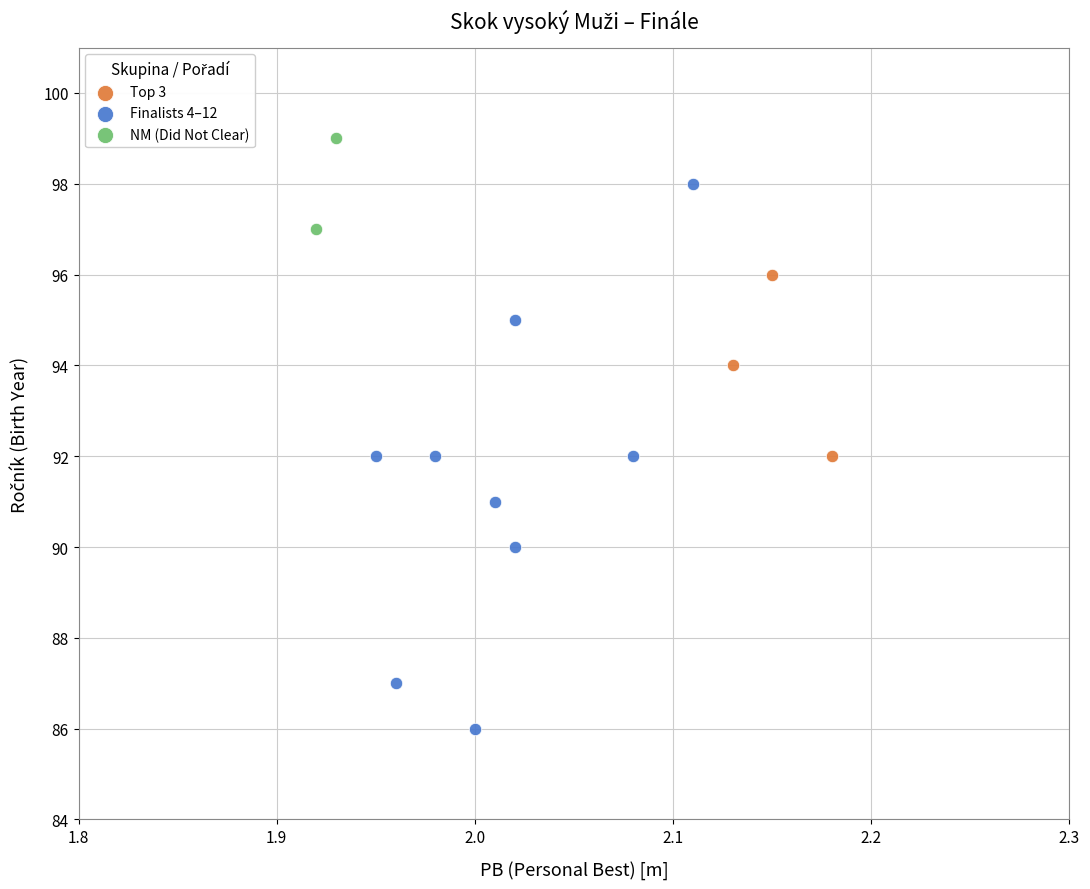

What are all the series names shown in the legend?

Top 3, Finalists 4–12, NM (Did Not Clear)